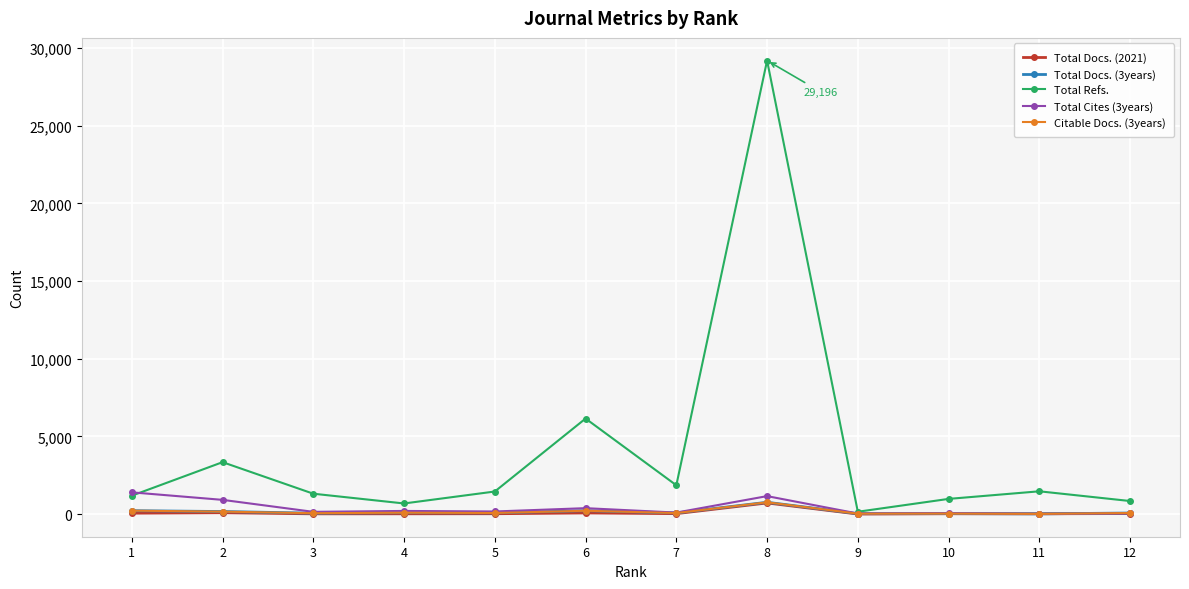

True or false: Total Docs. (2021) has more than 1 points higher than both neighbors.

True